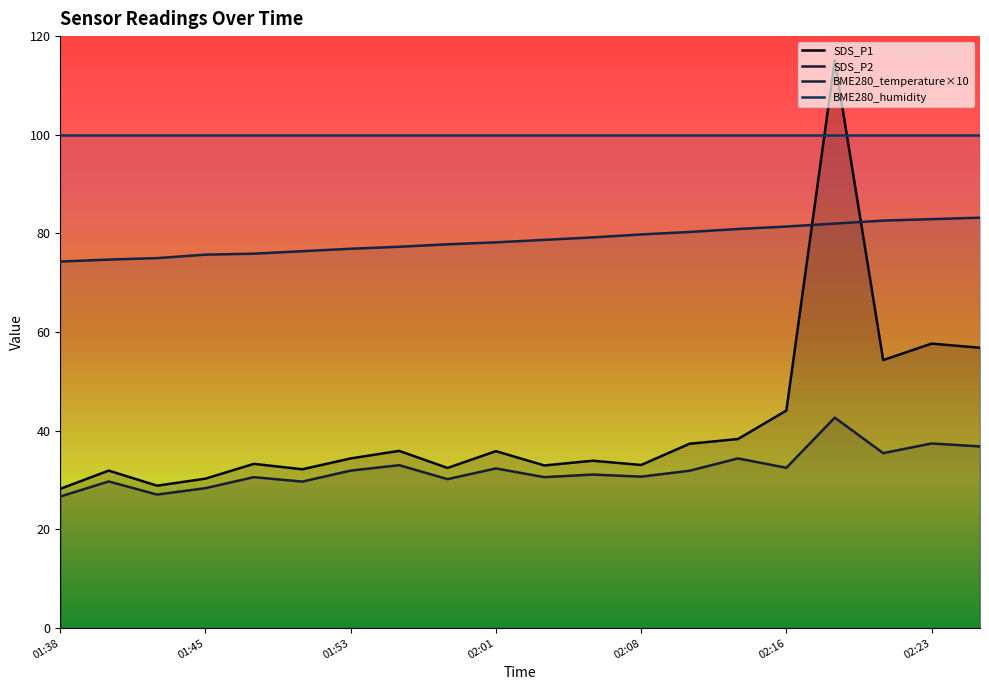

What is the total value across all series at 02:11?

149.6